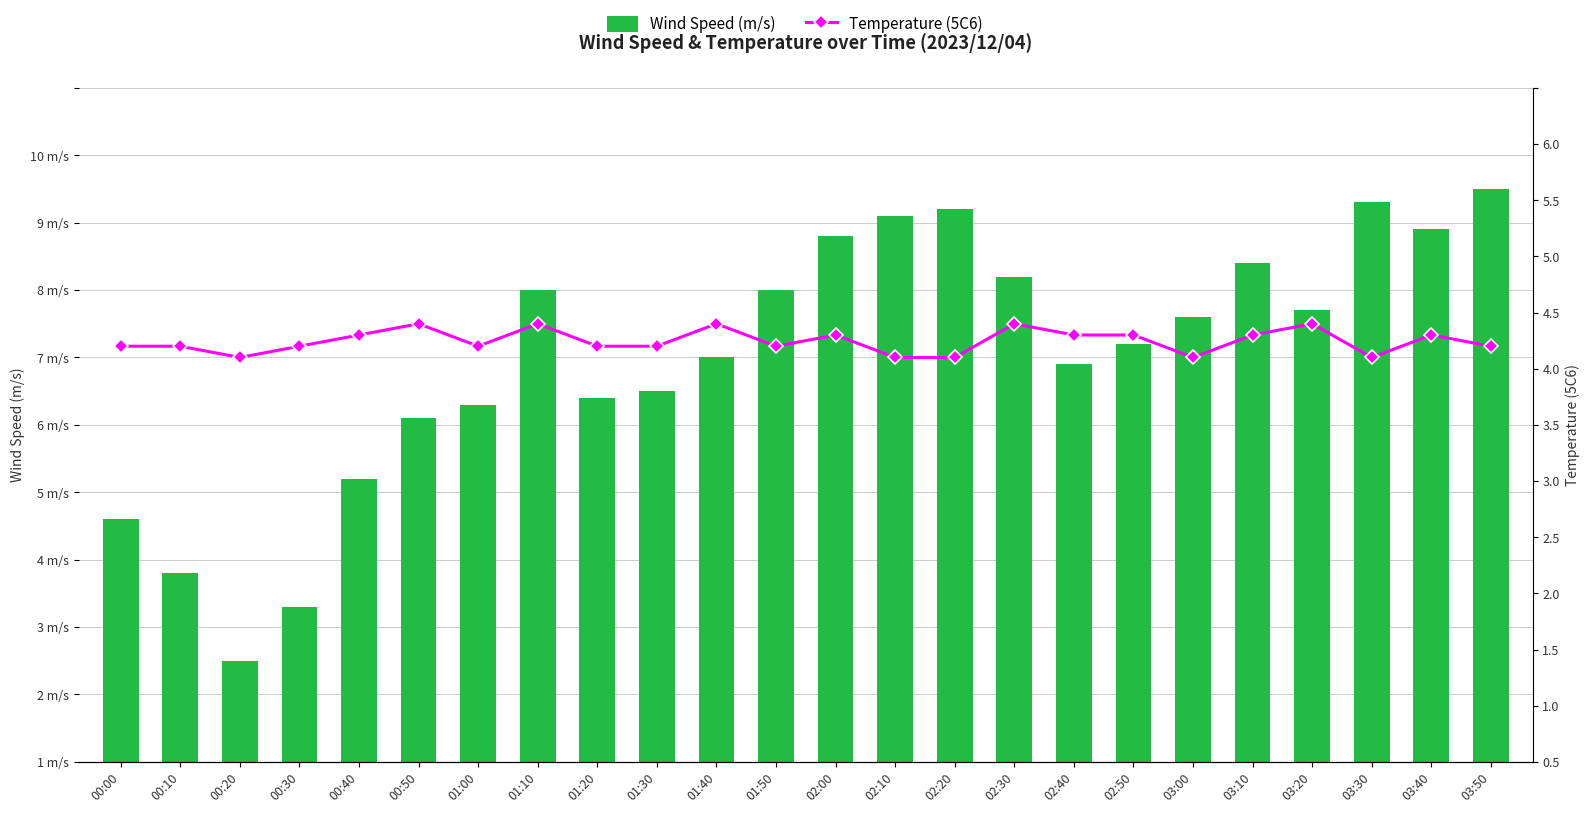

Count the number of categories in the chart.

24